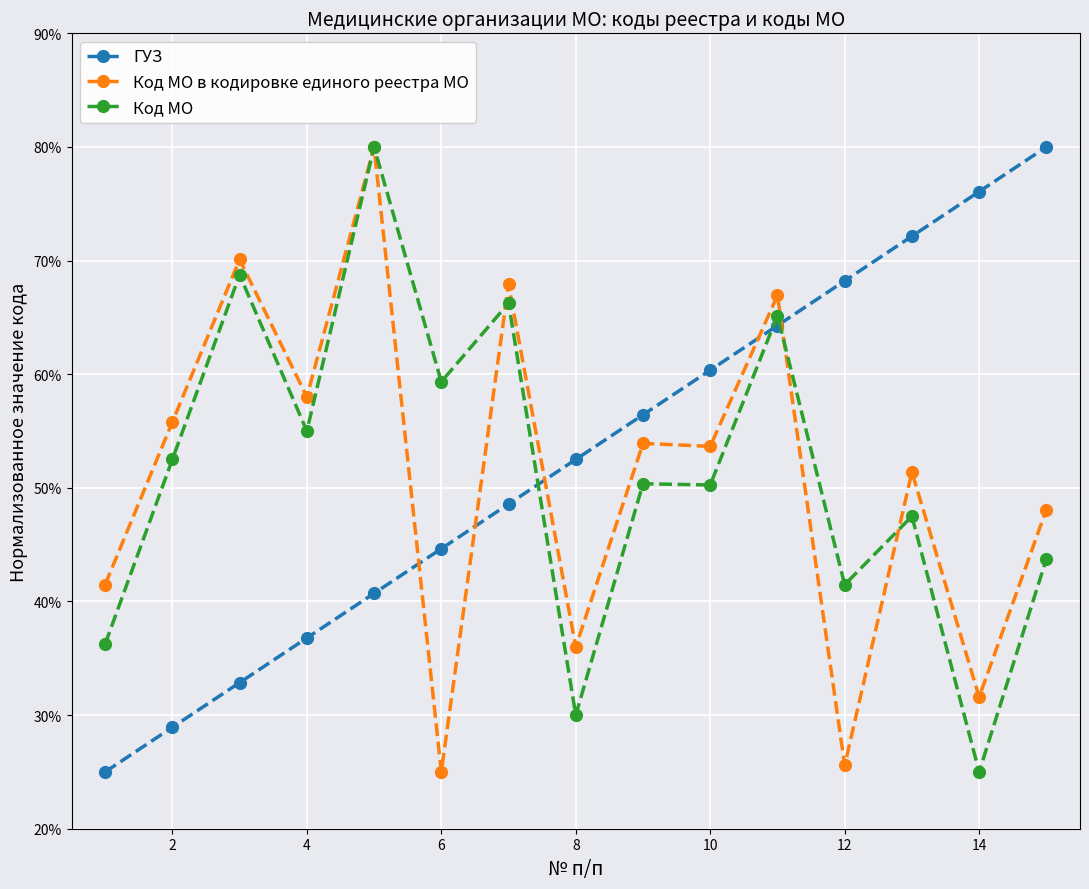

What is the label of the 14th point from the right?

2